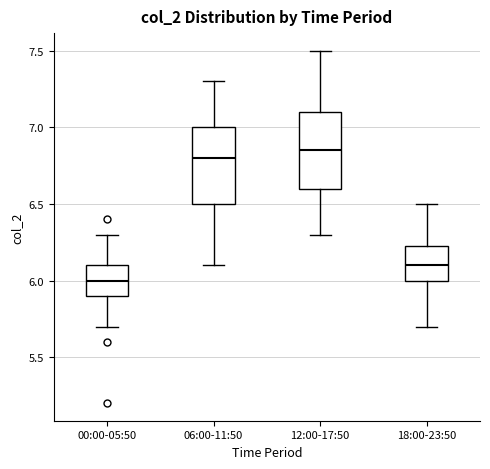

Reading left to right, read every box against the y-axis: the position of its median line, the range the box covers, and the ends of its whiskers. The values are not printed on the chart, so give them approximately, as read against the axis.

00:00-05:50: median 6.00, box 5.90 to 6.10, whiskers 5.70 to 6.30
06:00-11:50: median 6.80, box 6.50 to 7.00, whiskers 6.10 to 7.30
12:00-17:50: median 6.85, box 6.60 to 7.10, whiskers 6.30 to 7.50
18:00-23:50: median 6.10, box 6.00 to 6.25, whiskers 5.70 to 6.50